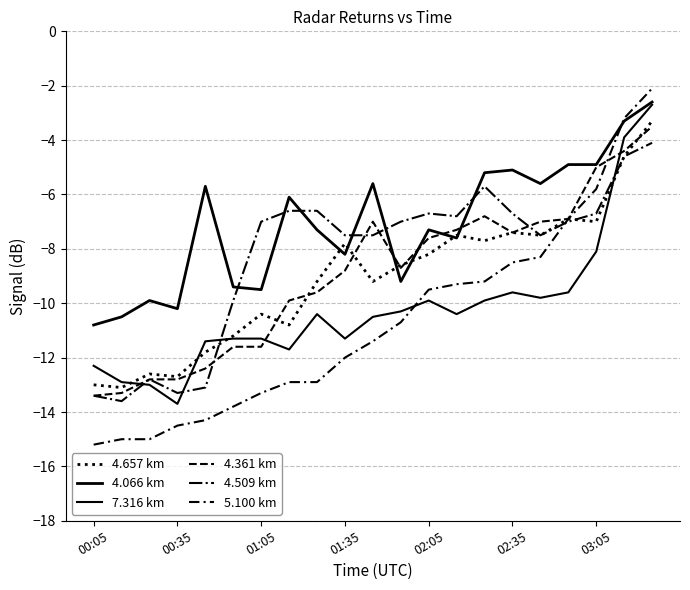

What is the greatest value displayed?

-2.1